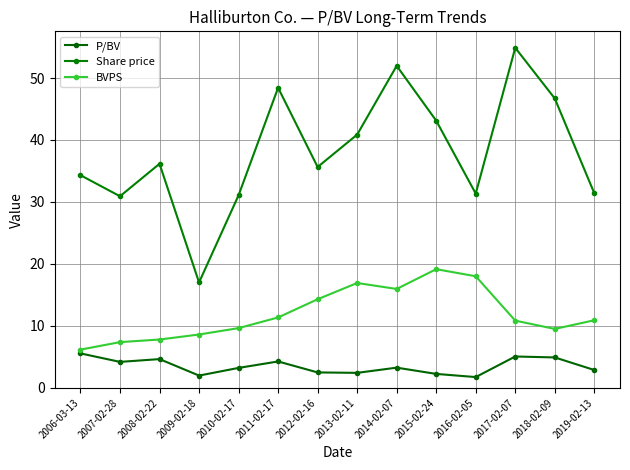

Is the value of P/BV at 2013-02-11 greater than the value of Share price at 2018-02-09?

No